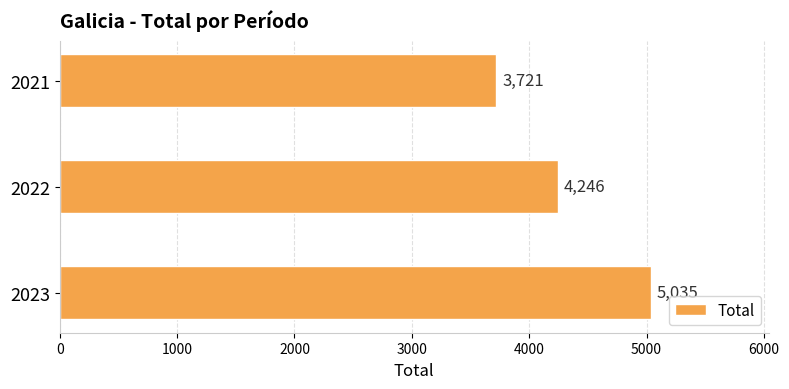

What is the sum of all values?

13002